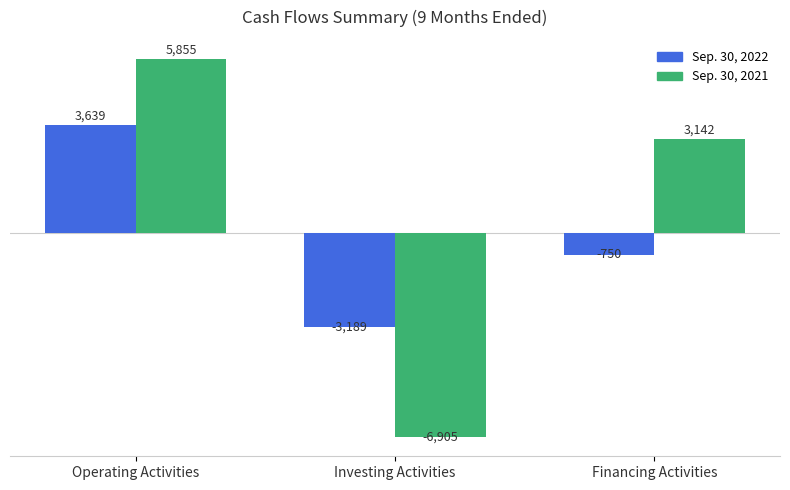

Reading left to right, list all the values displayed in this chart.

Sep. 30, 2022: 3639	-3189	-750
Sep. 30, 2021: 5855	-6905	3142